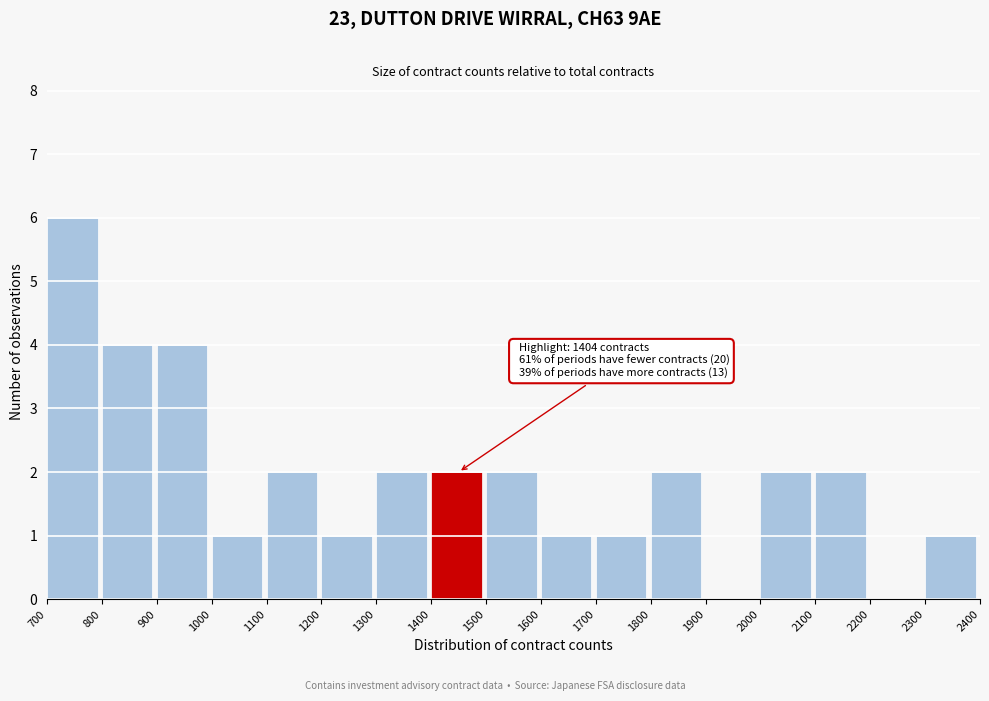

Which range on the x-axis has the tallest bar?

700 to 800